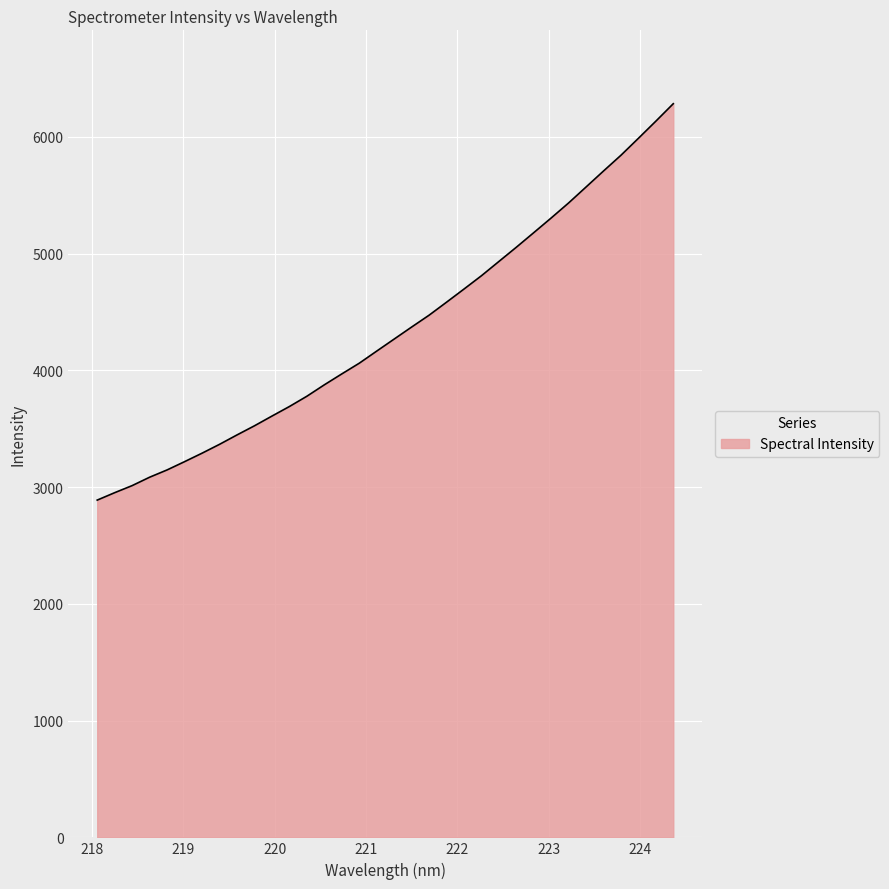

Count the number of categories in the chart.

34